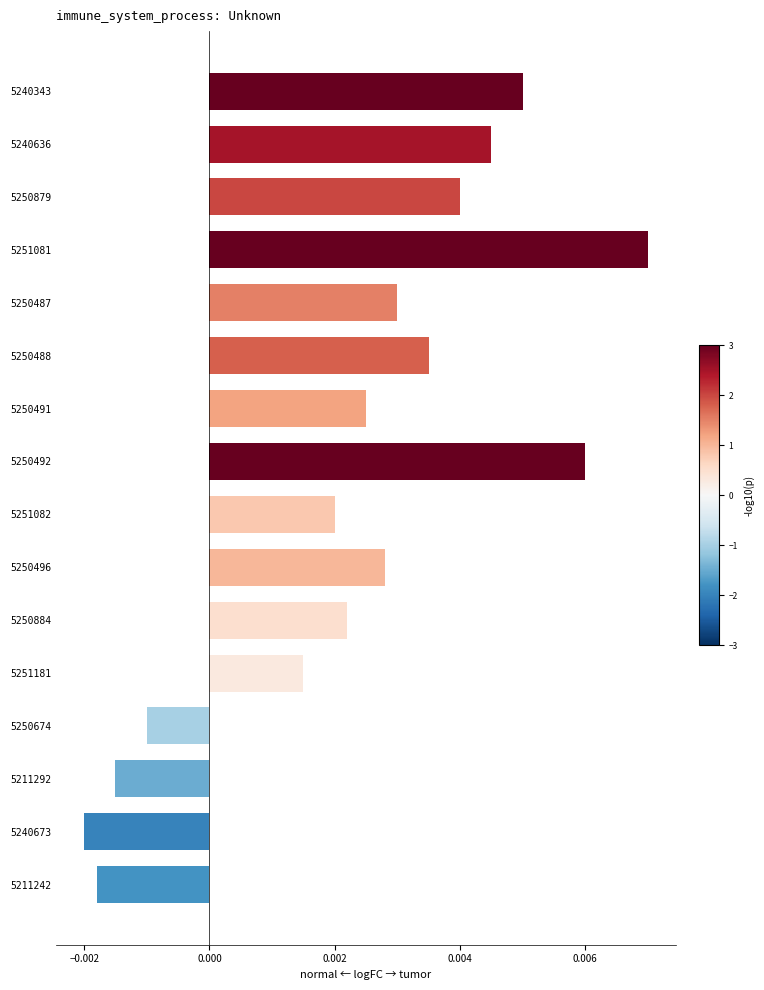

At which label is the value closest to 0?

5250674